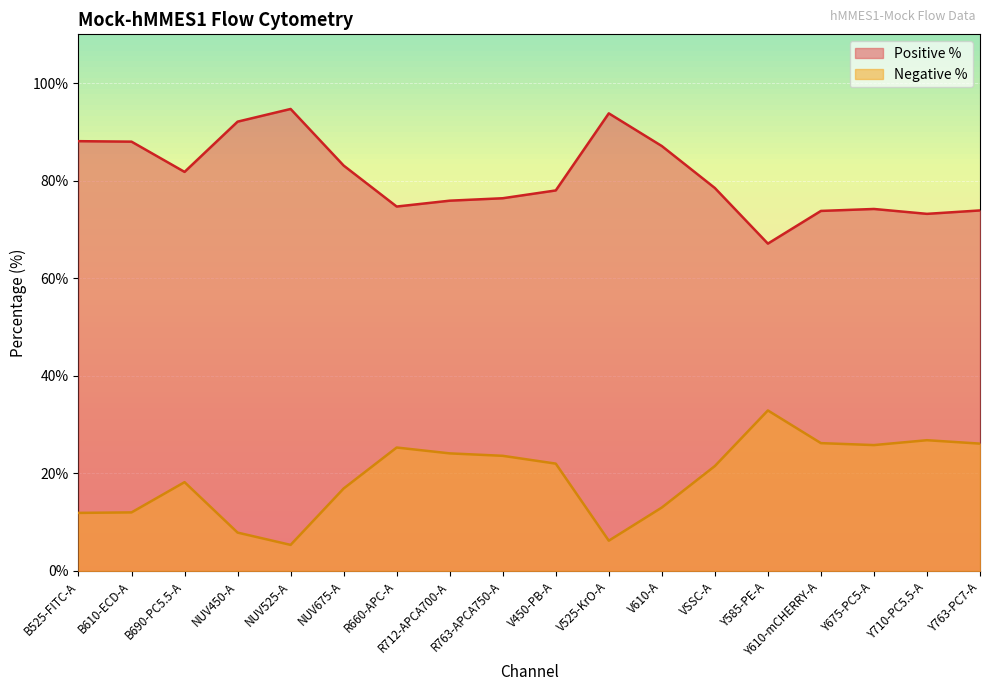

Which category has the lowest value in the Positive % series?

Y585-PE-A